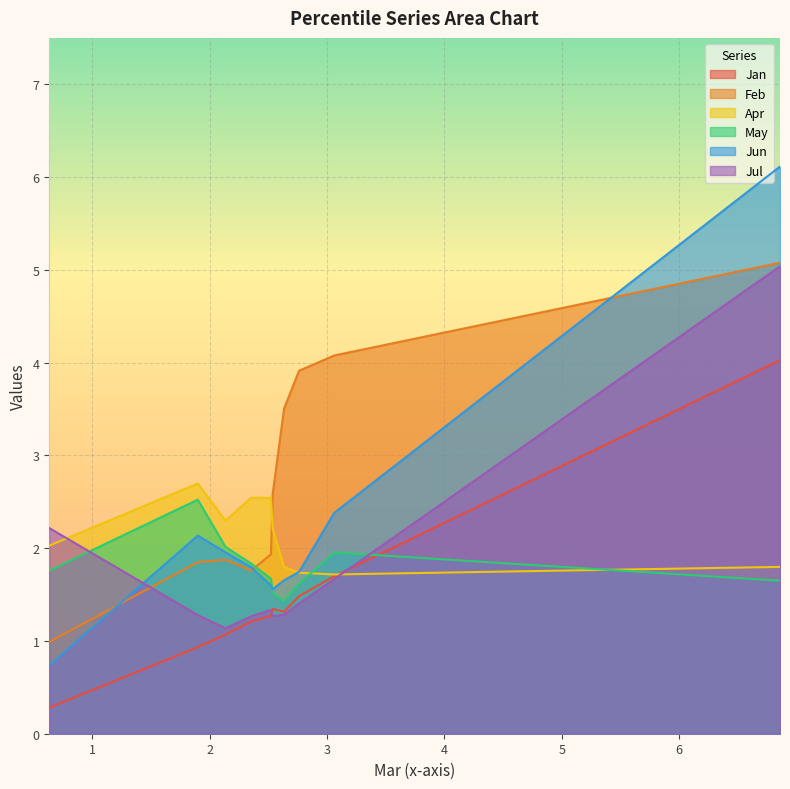

What is the minimum value shown in the chart?

0.3